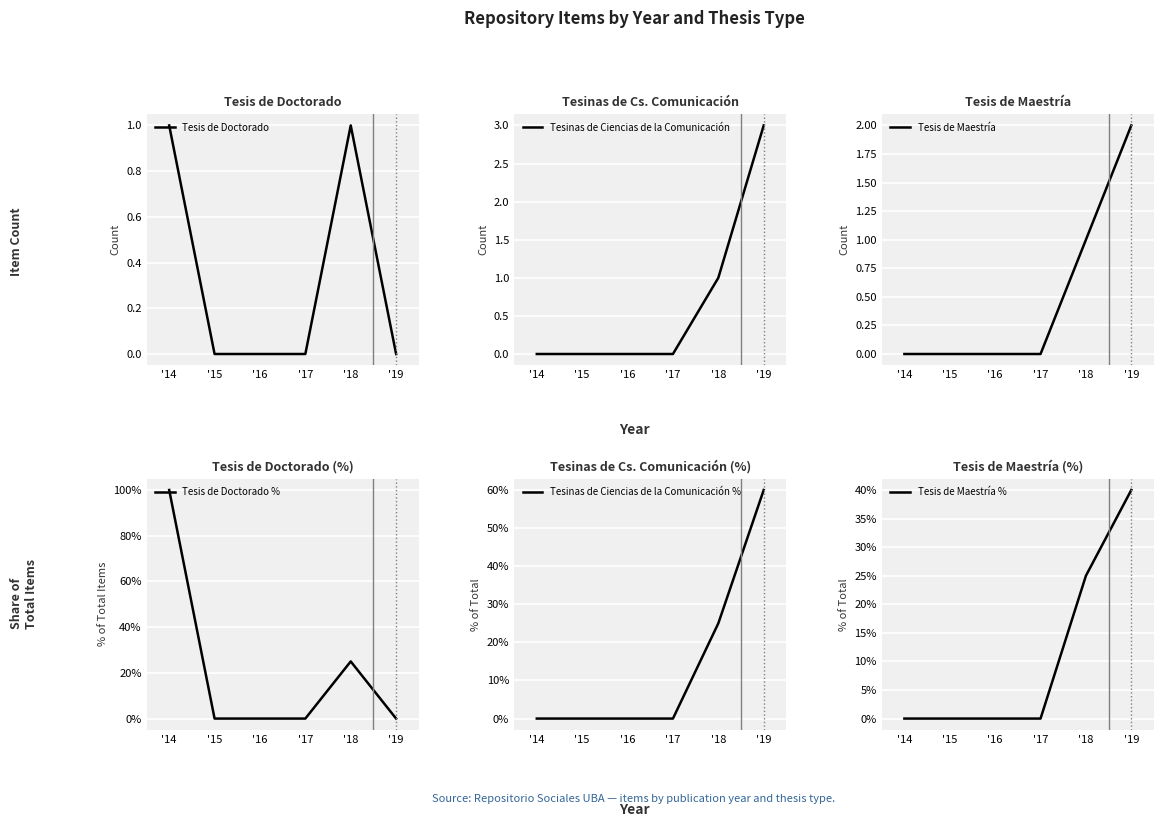

Which category has the highest value across all series?

'19